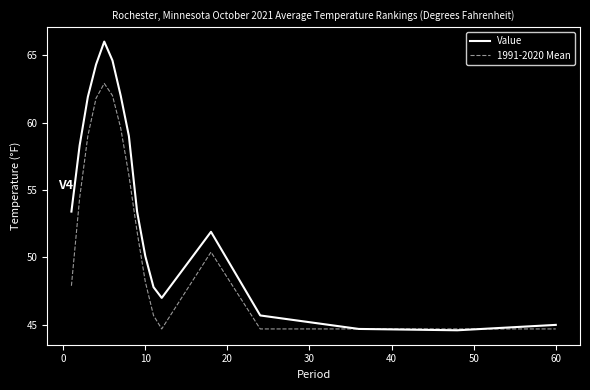

Which series has the largest total across all categories?

Value